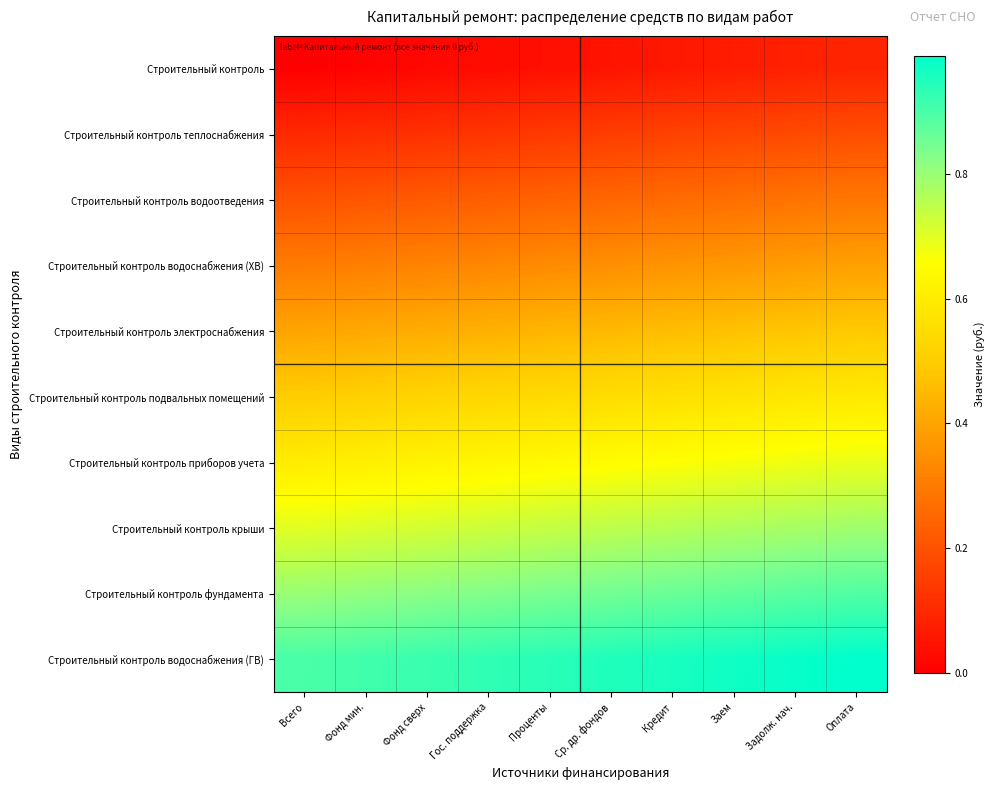

At how many categories does at least one series exceed 0?

10